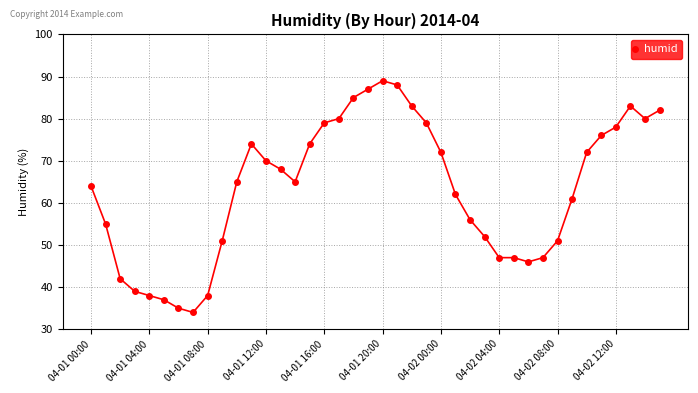

What is the value of the 19th point from the left?

85